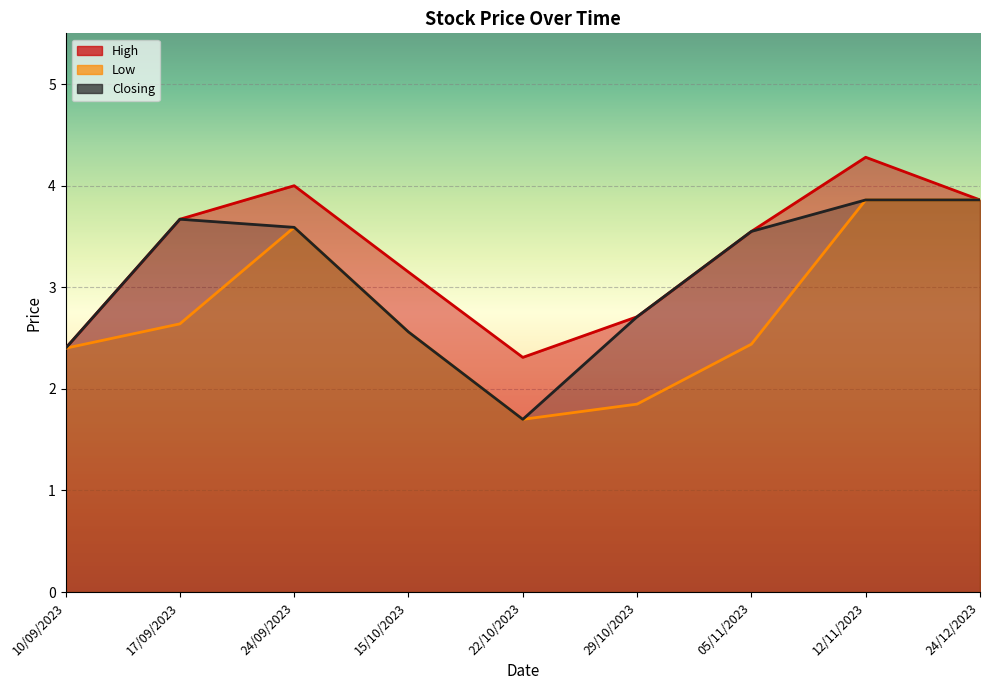

Which category has the highest value in the Low series?

12/11/2023